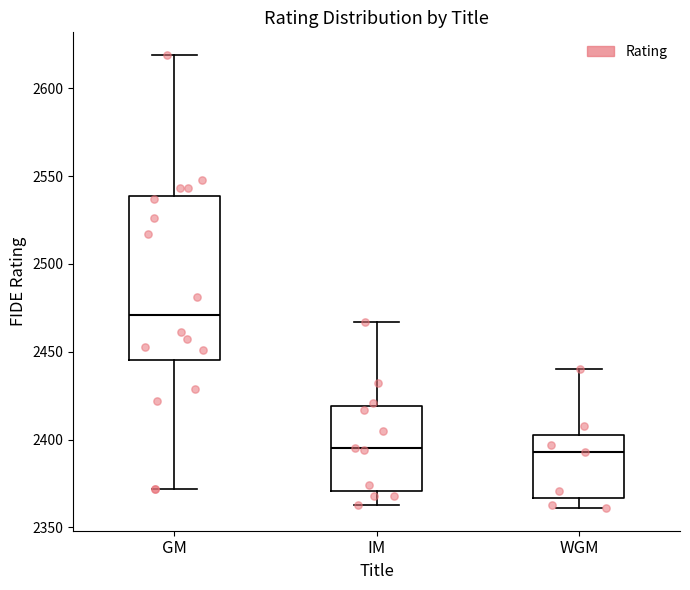

Reading left to right, transcribe this box plot: for each box, give where its median line is, the range the box spans, and where its two whiskers end, as read against the y-axis. The values are not printed on the chart, so give them approximately, as read against the axis.

GM: median 2470, box 2445 to 2540, whiskers 2370 to 2620
IM: median 2395, box 2370 to 2420, whiskers 2365 to 2465
WGM: median 2395, box 2365 to 2405, whiskers 2360 to 2440